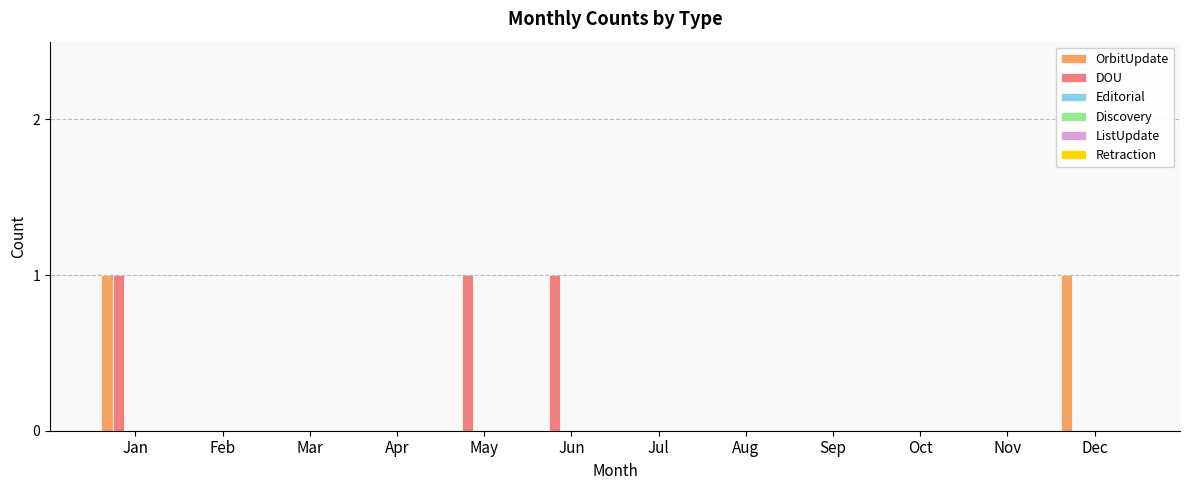

What is the sum of all DOU values?

3